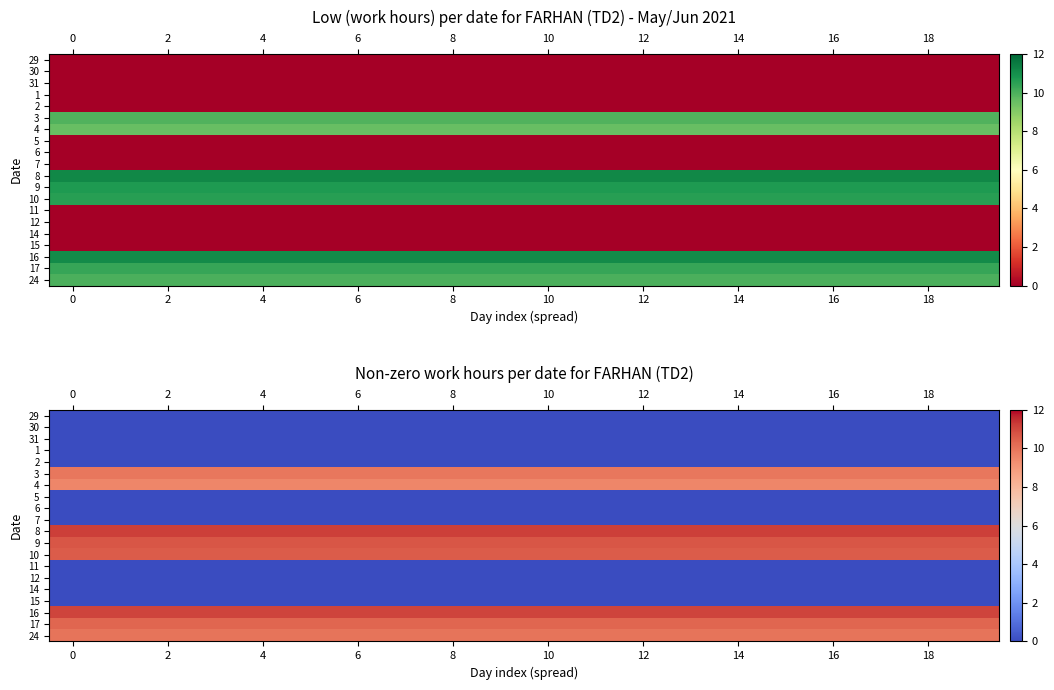

At how many categories does at least one series exceed 2?

20